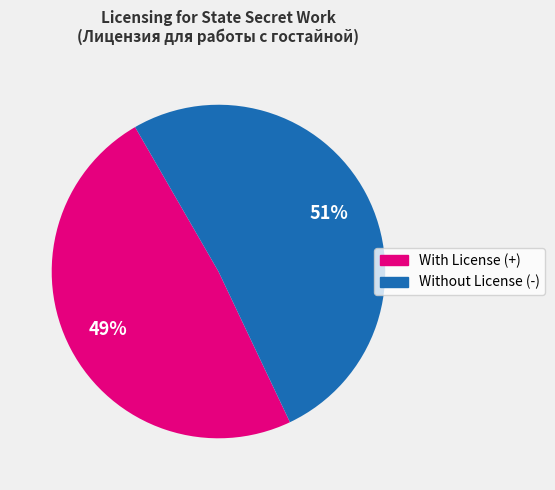

Is there any slice that represents more than half of the pie?

Yes